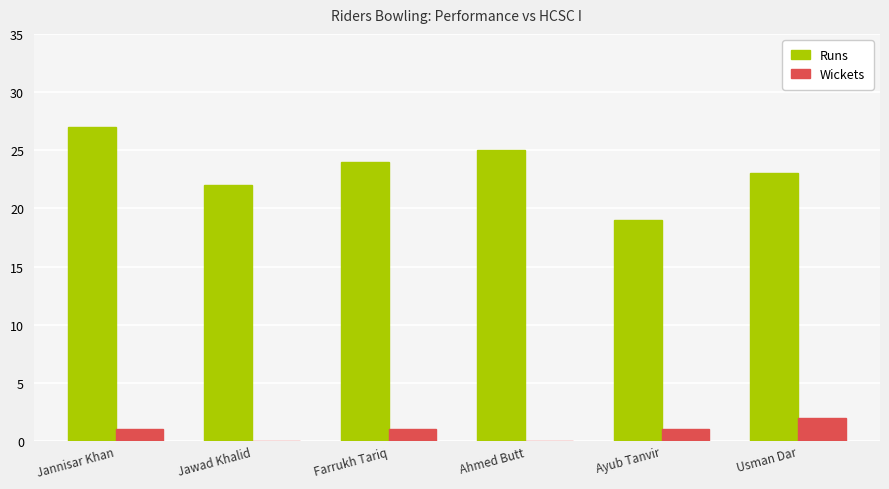

What is the maximum value shown in the chart?

27